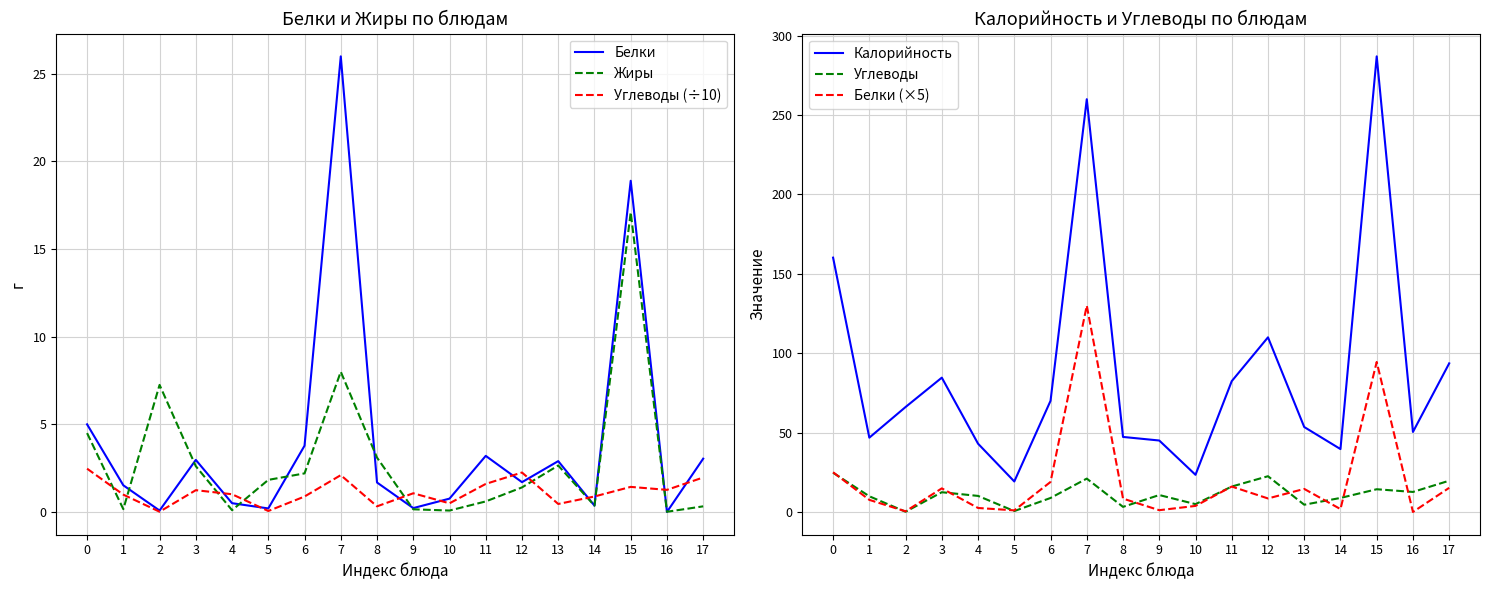

List the series in order of their peak value, highest first.

Калорийность, Белки (×5), Белки, Углеводы, Жиры, Углеводы (÷10)